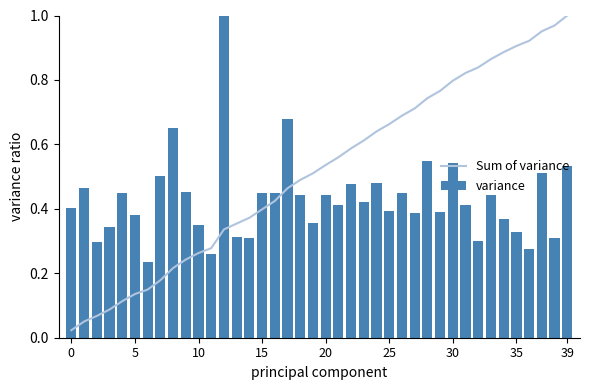

Reading left to right, what are all the values shown in this chart?

Sum of variance: 0.0	0.1	0.1	0.1	0.1	0.1	0.1	0.2	0.2	0.2	0.3	0.3	0.3	0.4	0.4	0.4	0.4	0.5	0.5	0.5	0.5	0.6	0.6	0.6	0.6	0.7	0.7	0.7	0.7	0.8	0.8	0.8	0.8	0.9	0.9	0.9	0.9	1.0	1.0	1.0
variance: 0.4	0.5	0.3	0.3	0.4	0.4	0.2	0.5	0.7	0.5	0.3	0.3	1.0	0.3	0.3	0.5	0.4	0.7	0.4	0.4	0.4	0.4	0.5	0.4	0.5	0.4	0.5	0.4	0.5	0.4	0.5	0.4	0.3	0.4	0.4	0.3	0.3	0.5	0.3	0.5